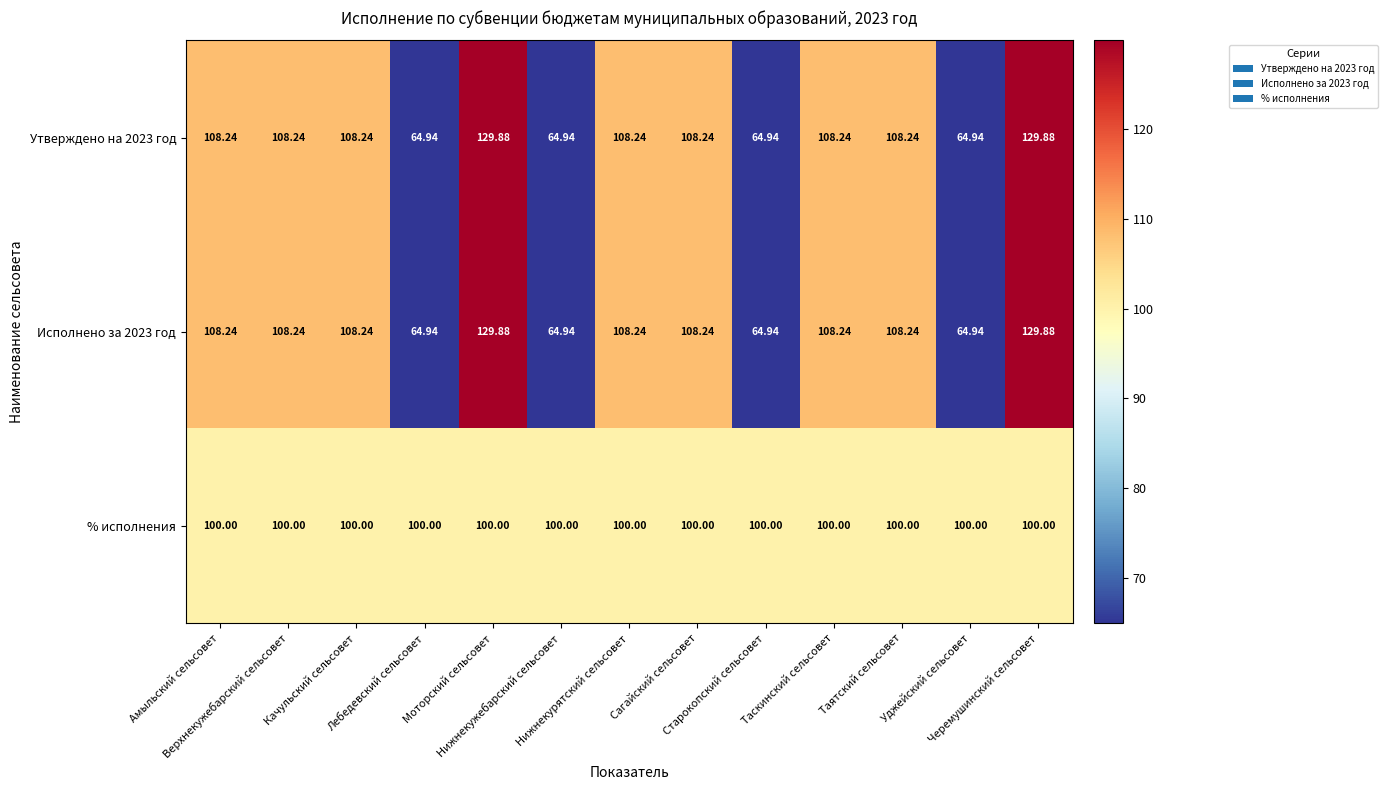

Which series has the largest total across all categories?

% исполнения